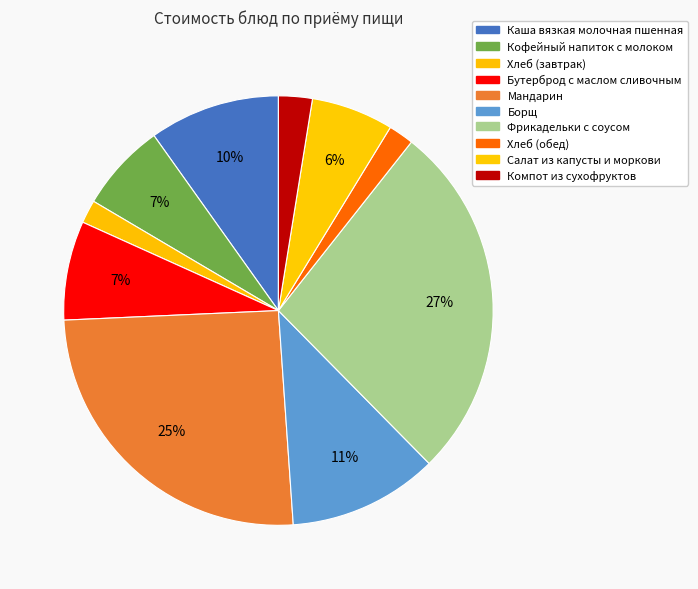

How much of the chart is everything except Каша вязкая молочная пшенная?

90.2%